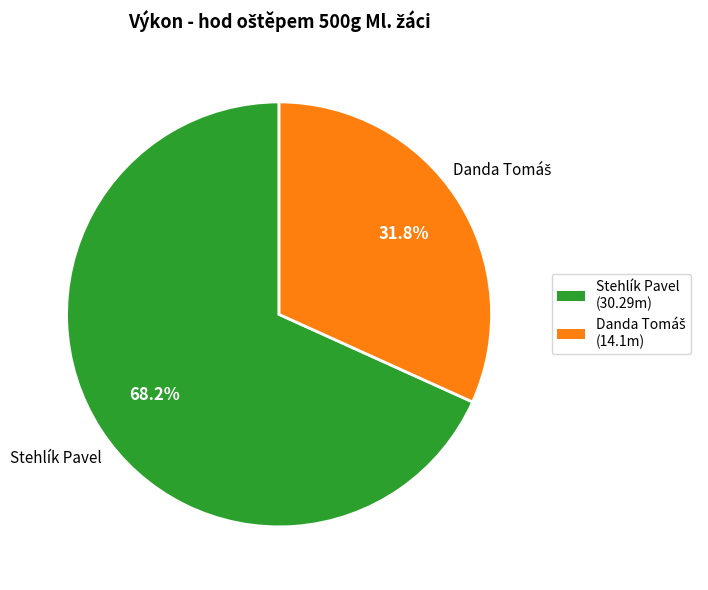

To the nearest percent, what percentage of the pie is Stehlík Pavel?

68%